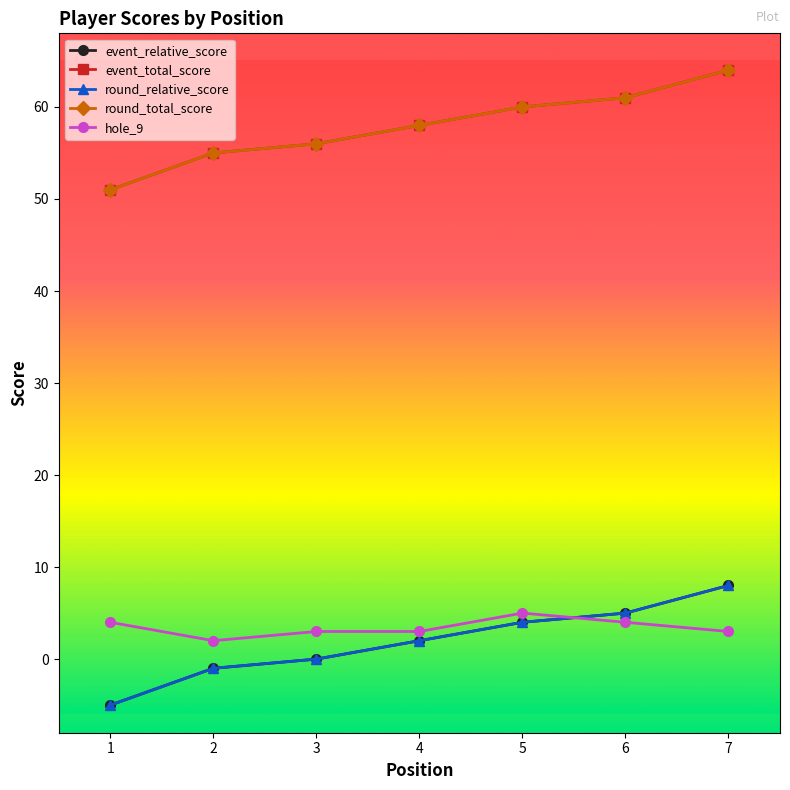

Does the chart have visible grid lines?

No